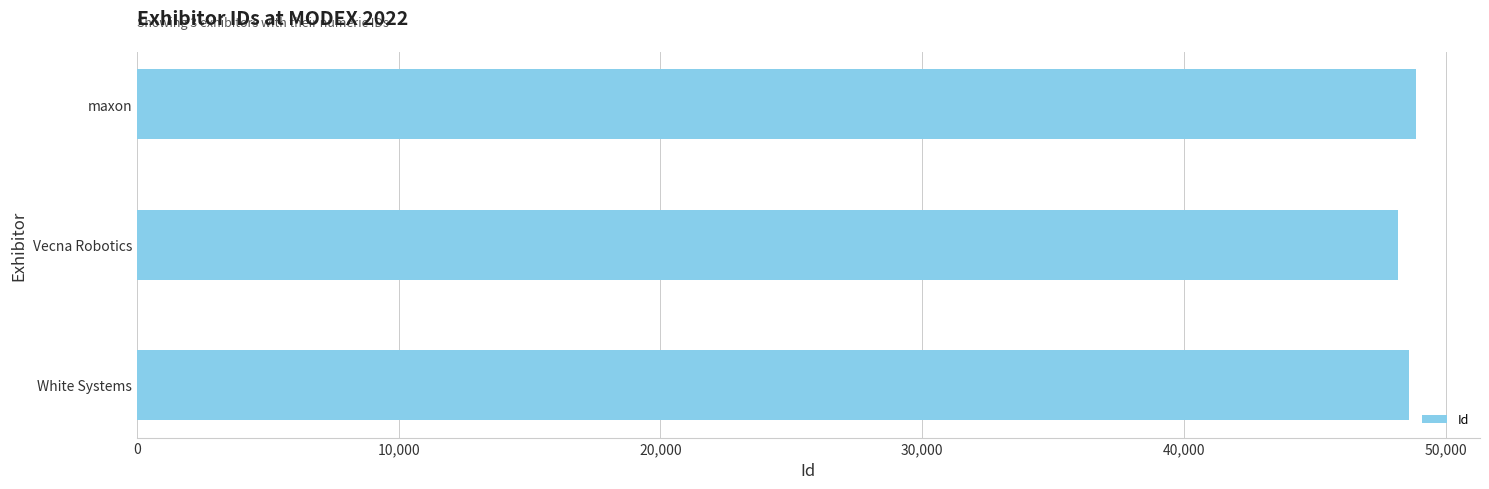

How many data points are less than 48586?

1